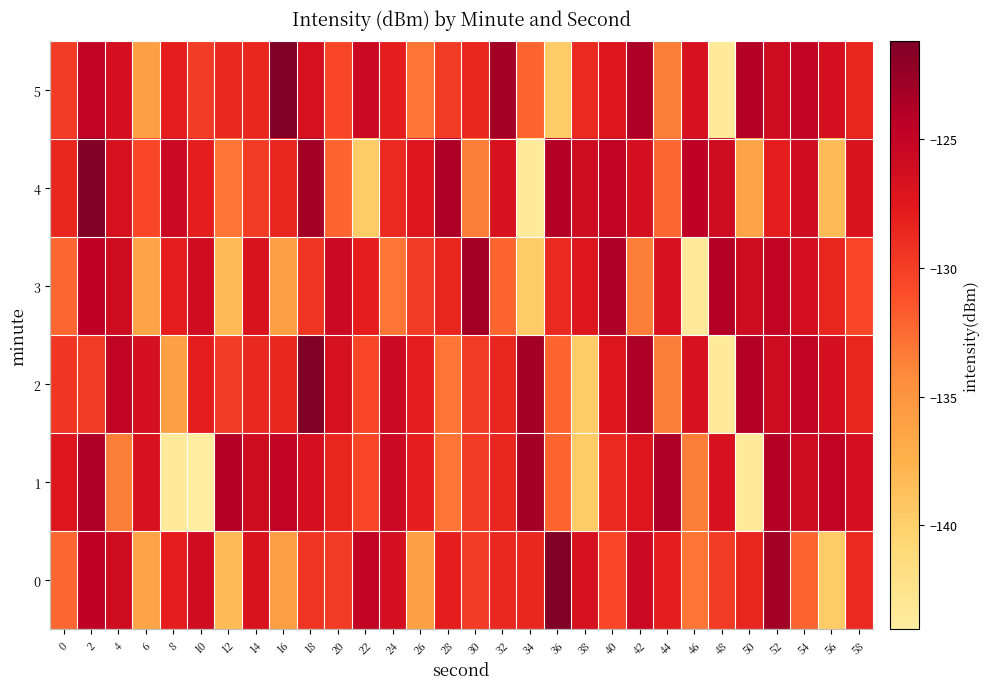

Rank the series at 34 from highest to lowest value.

1, 2, 0, 5, 3, 4